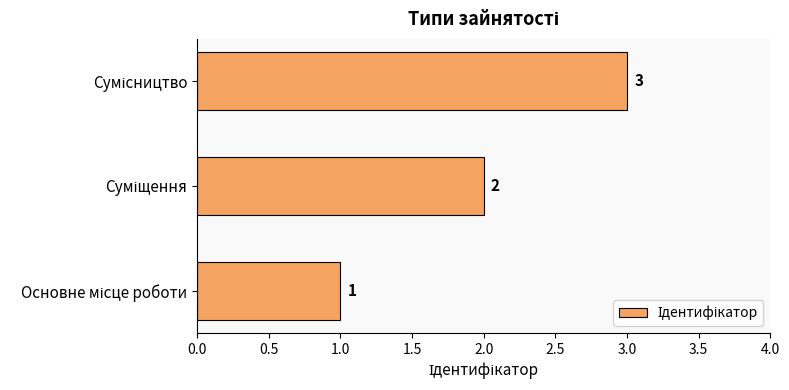

What is the sum of all values?

6